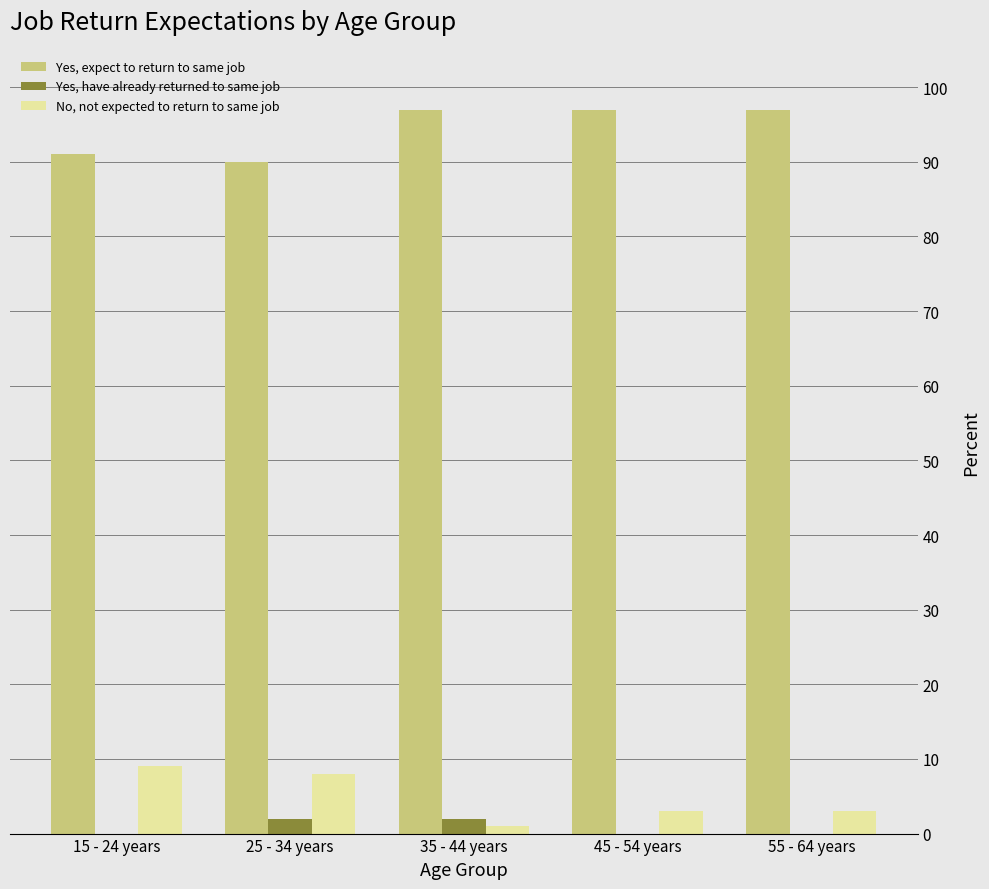

The value of Yes, expect to return to same job at 55 - 64 years is 64. True or false?

False